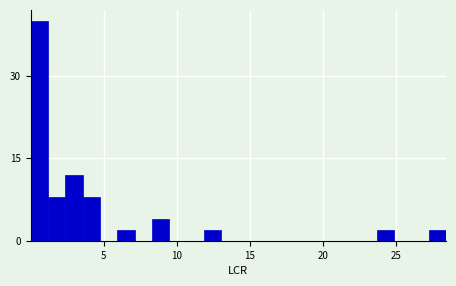

Around what value on the x-axis is the tallest bar? Give the approximate position of its centre, as read against the axis.

0.5